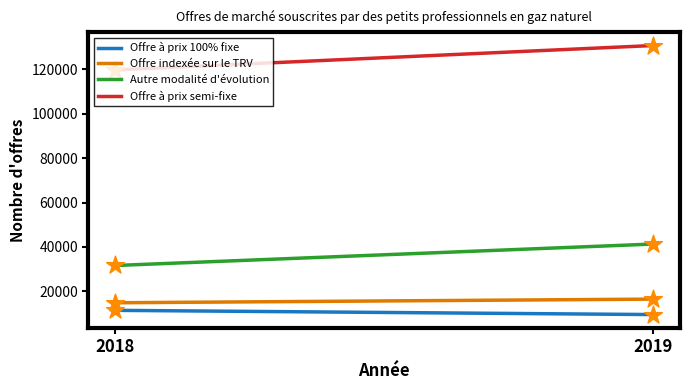

Is the value of Offre à prix 100% fixe at 2019 greater than the value of Offre à prix semi-fixe at 2018?

No